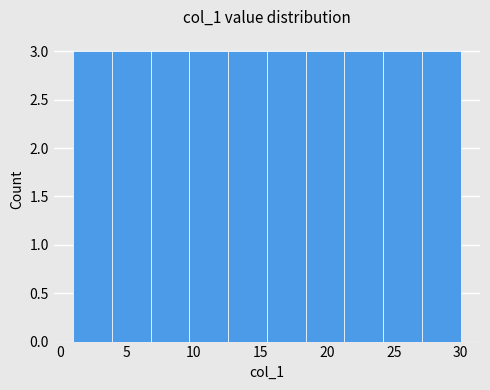

How tall is the bar that spans 18.4 to 21.3 on the x-axis? Neither the bar edges nor the heights are printed on the chart, so give them approximately, as read against the axes.

3